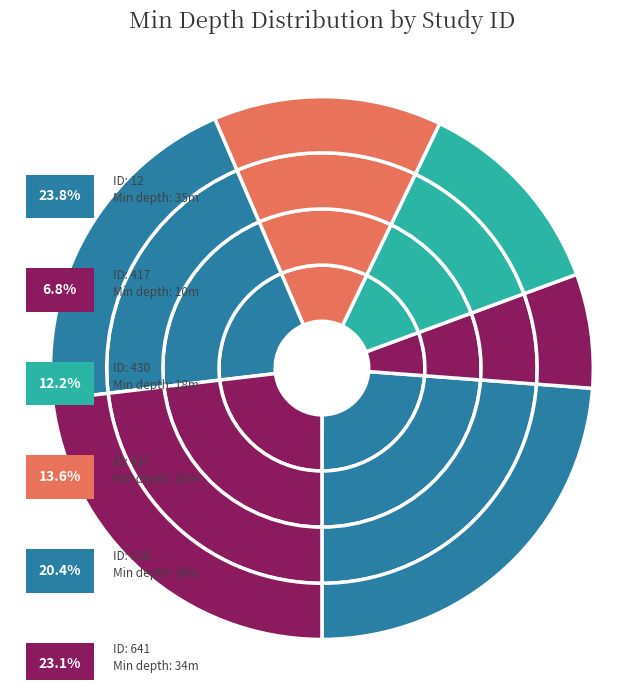

Is 457 the majority of the pie?

No